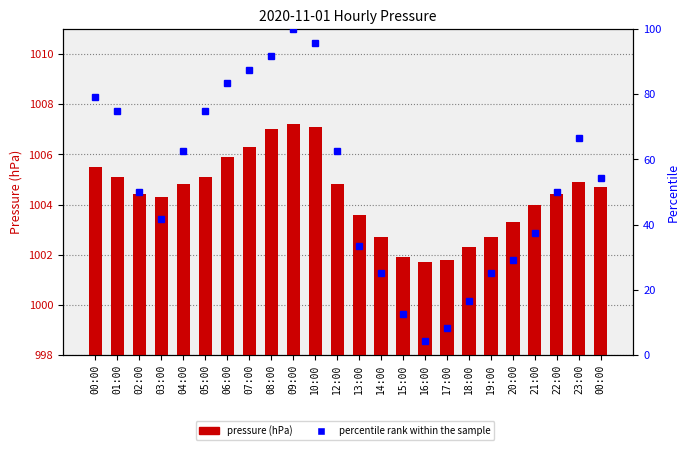

Rank the series by their maximum value, from lowest to highest.

percentile rank within the sample, press